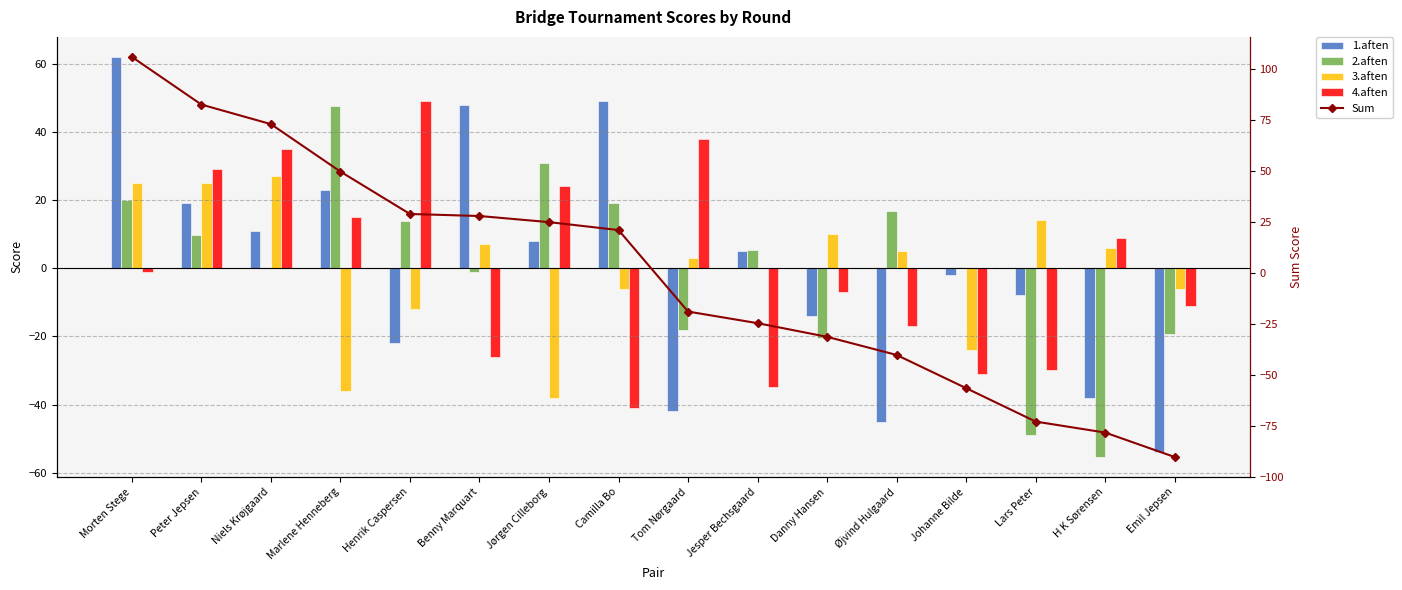

The value of 3.aften at Jørgen Cilleborg is -38.0. True or false?

True